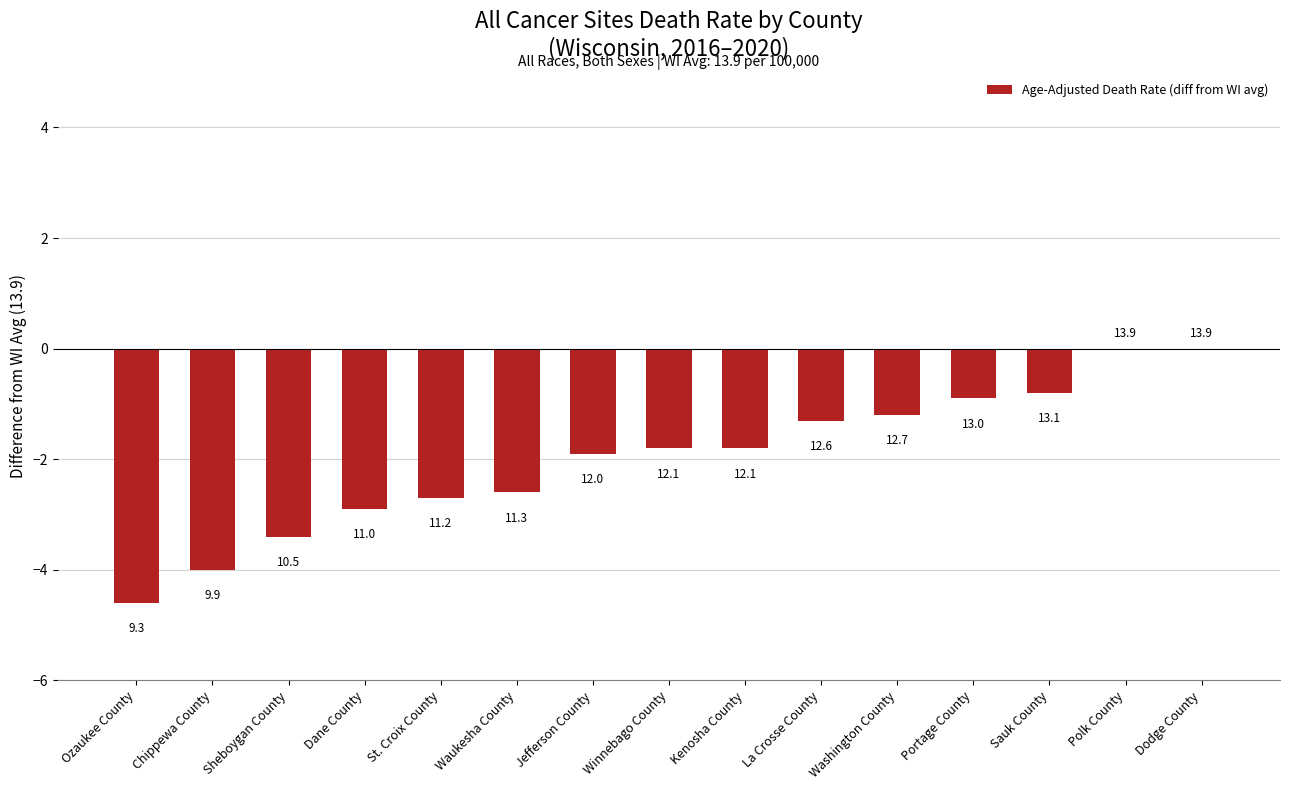

What is the label of the 5th bar from the left?

St. Croix County